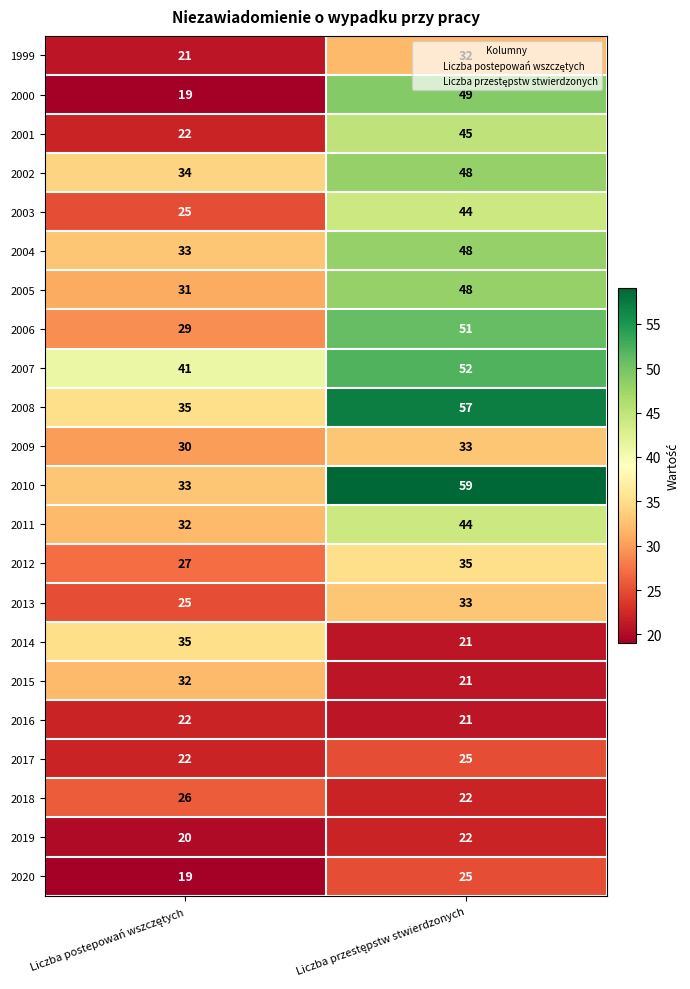

What is the lowest value of the 2010 series?

33